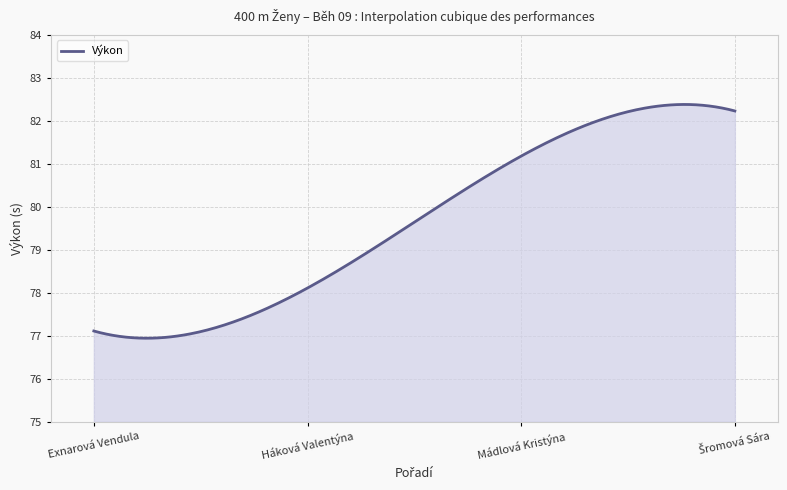

What is the greatest value displayed?

82.4